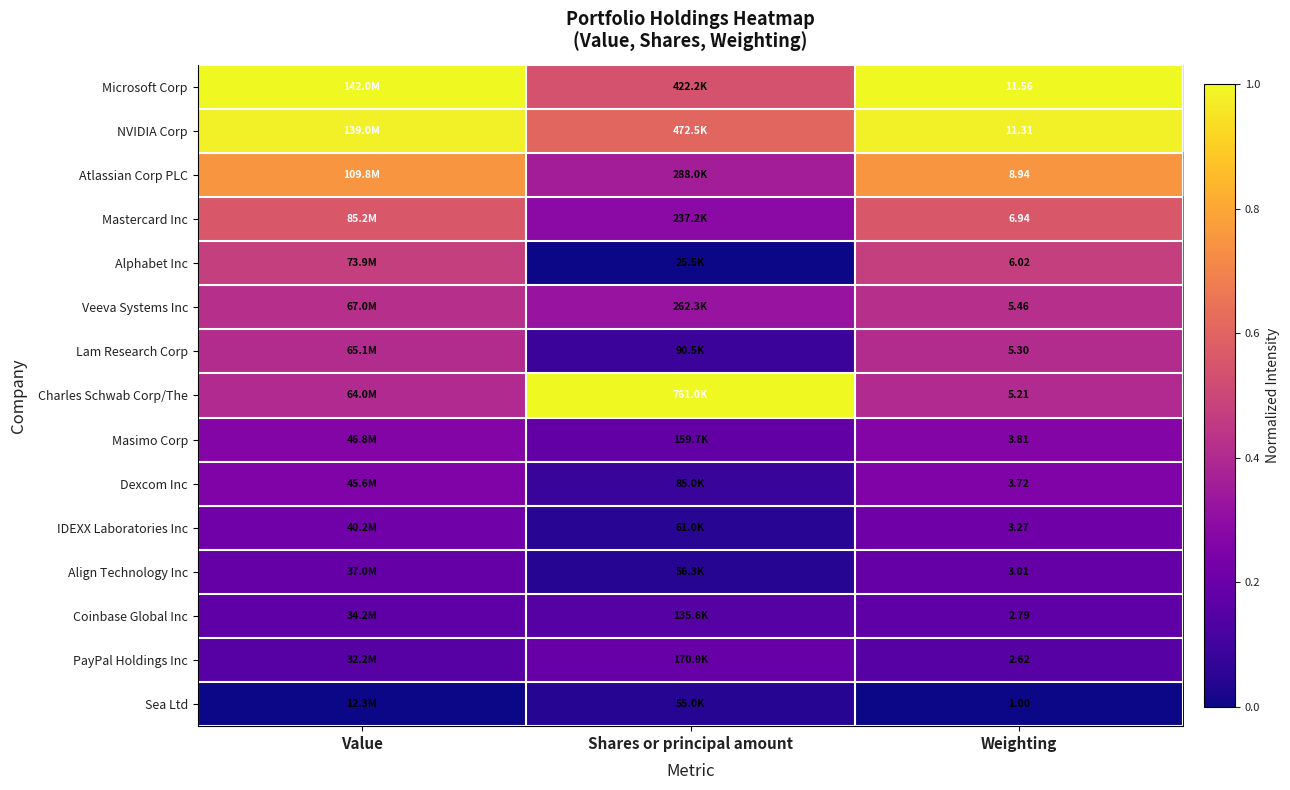

Rank the series at Weighting from lowest to highest value.

Sea Ltd, PayPal Holdings Inc, Coinbase Global Inc, Align Technology Inc, IDEXX Laboratories Inc, Dexcom Inc, Masimo Corp, Charles Schwab Corp/The, Lam Research Corp, Veeva Systems Inc, Alphabet Inc, Mastercard Inc, Atlassian Corp PLC, NVIDIA Corp, Microsoft Corp